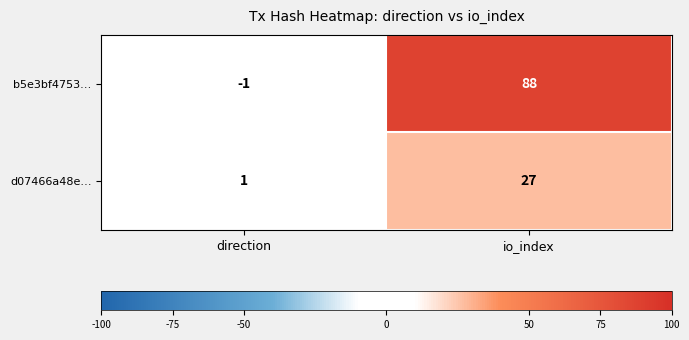

Is it true that d07466a48e… equals 1 at direction?

True